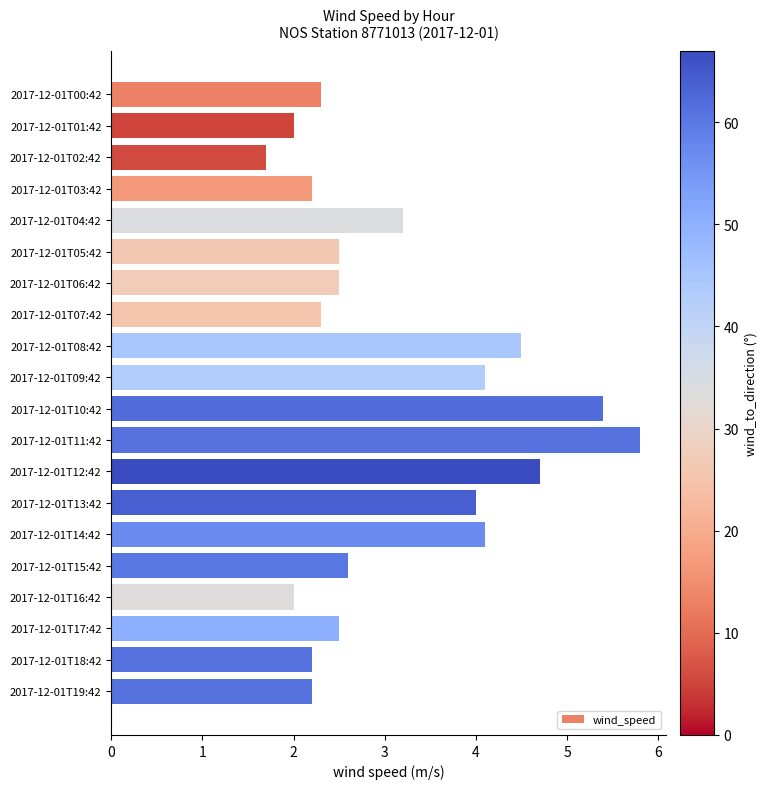

What is the difference between the maximum and minimum values?

4.1